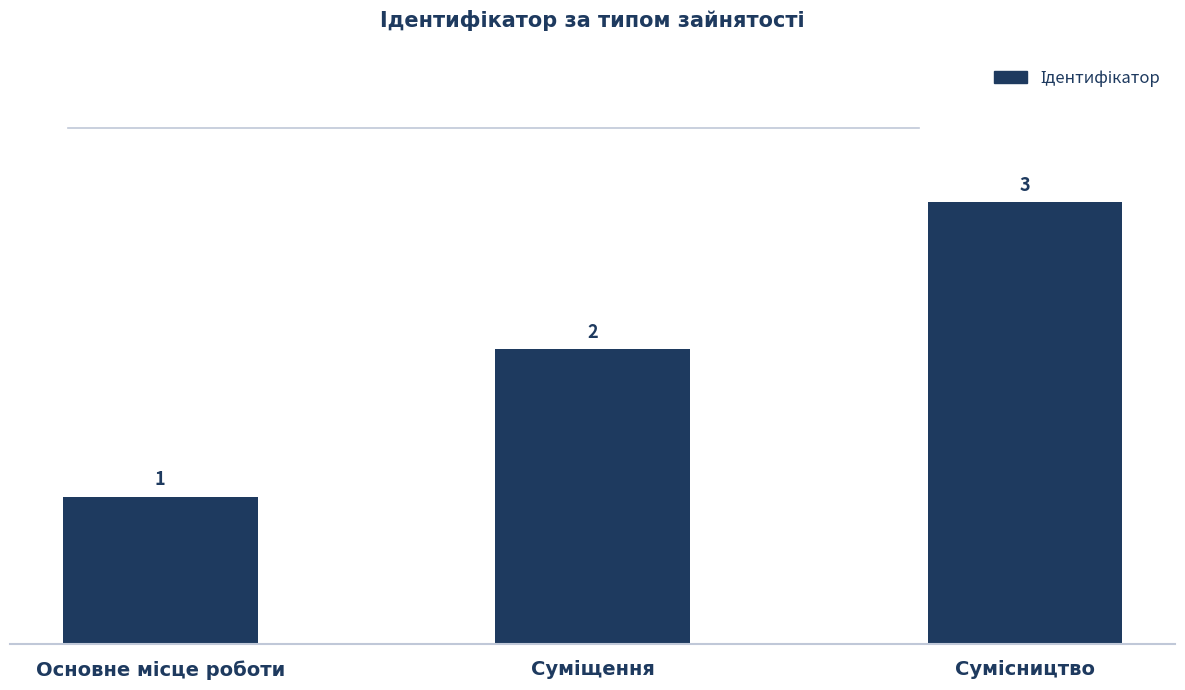

What is the maximum value shown in the chart?

3